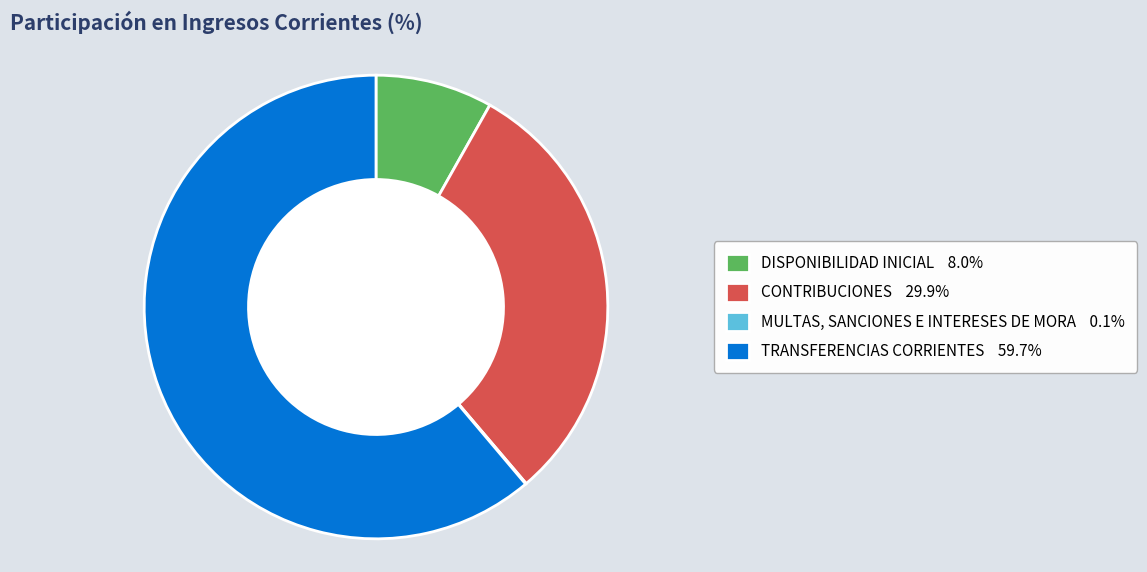

Is there a majority slice in this chart?

Yes